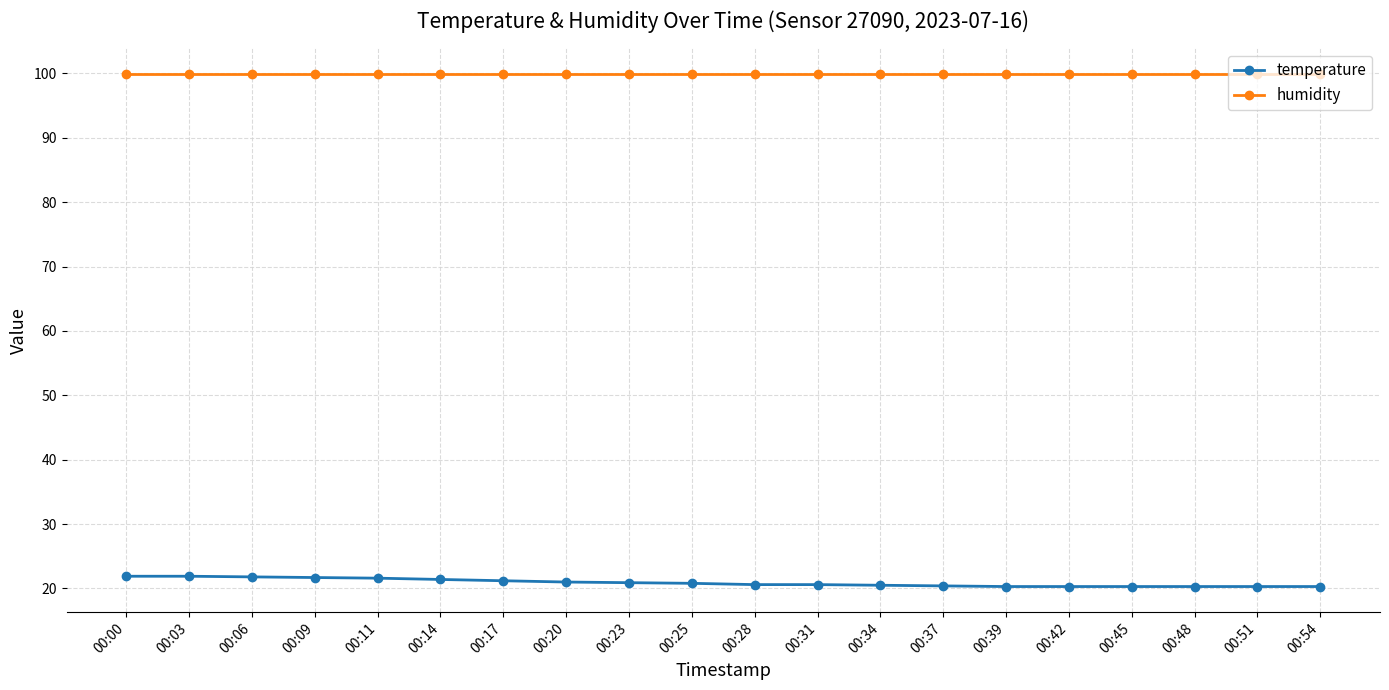

What is the sum of the temperature values at 00:03 and 00:28?

42.5